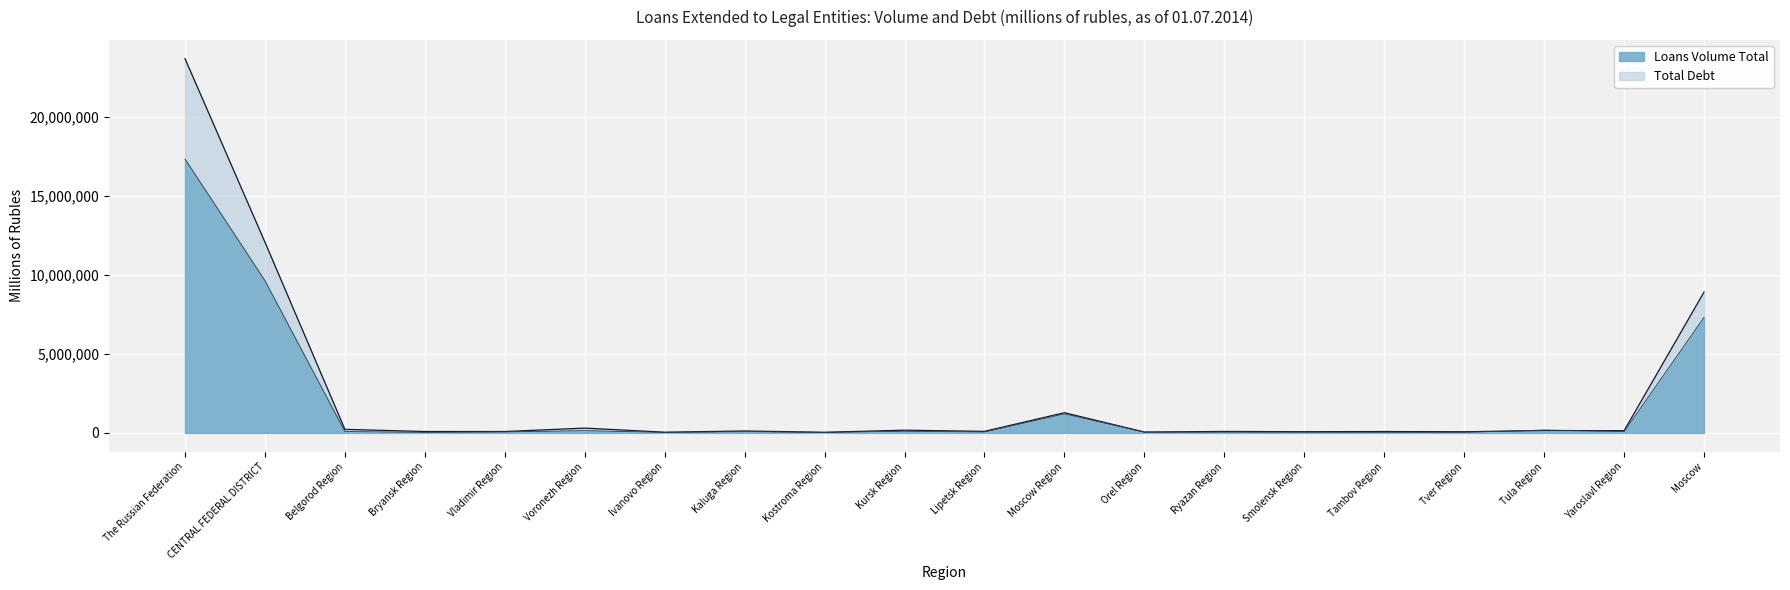

True or false: Total Debt and Loans Volume Total intersect in this chart.

True